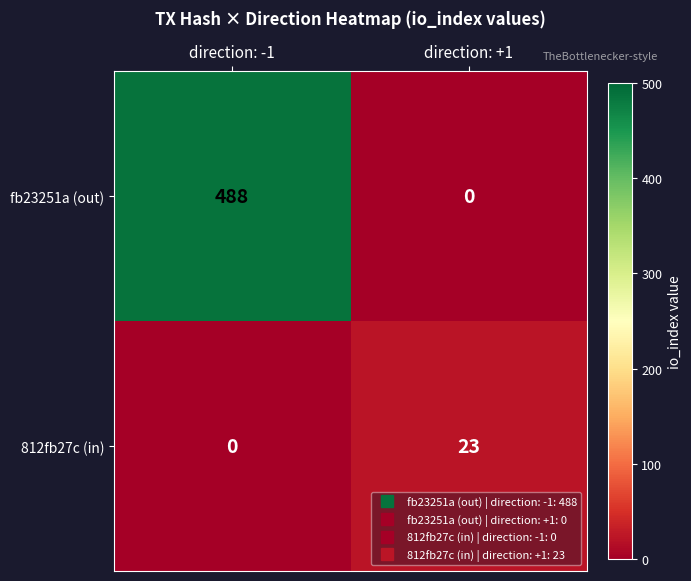

What is the difference between the maximum and minimum values in the fb23251a (out) series?

488